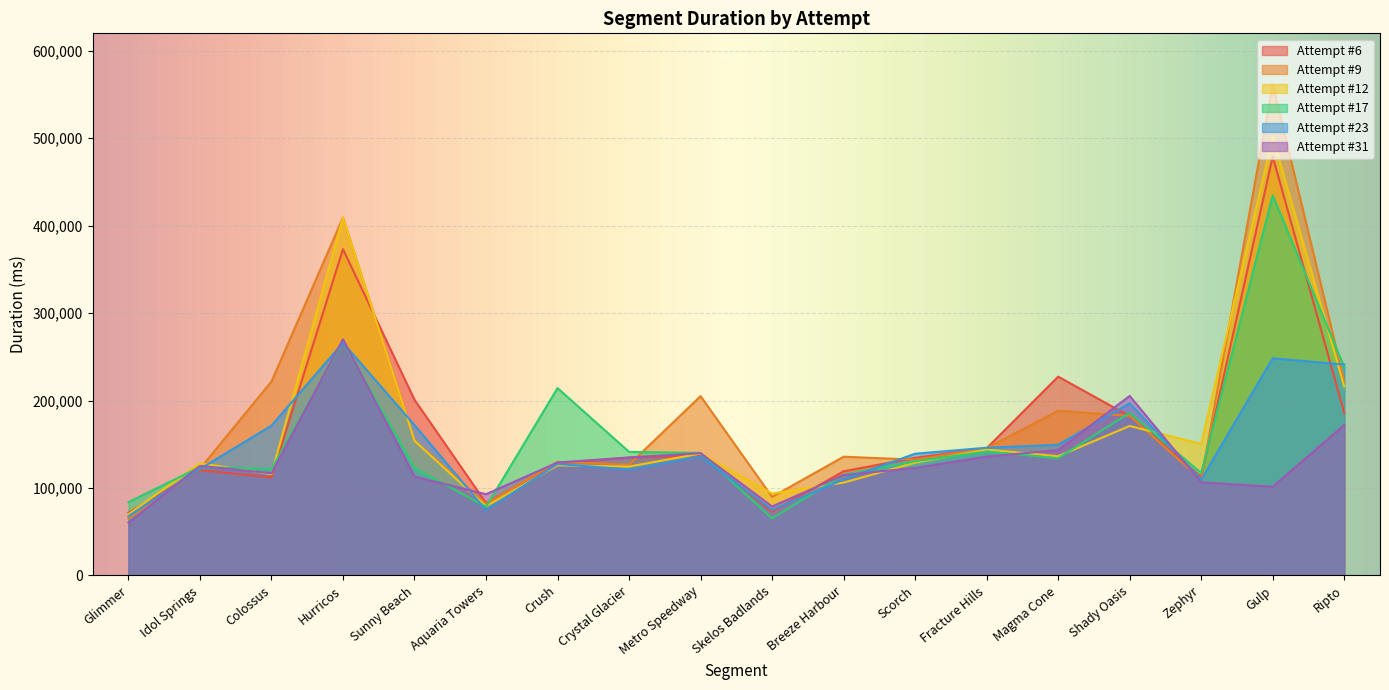

How many data points in Attempt #6 are above 134676?

8